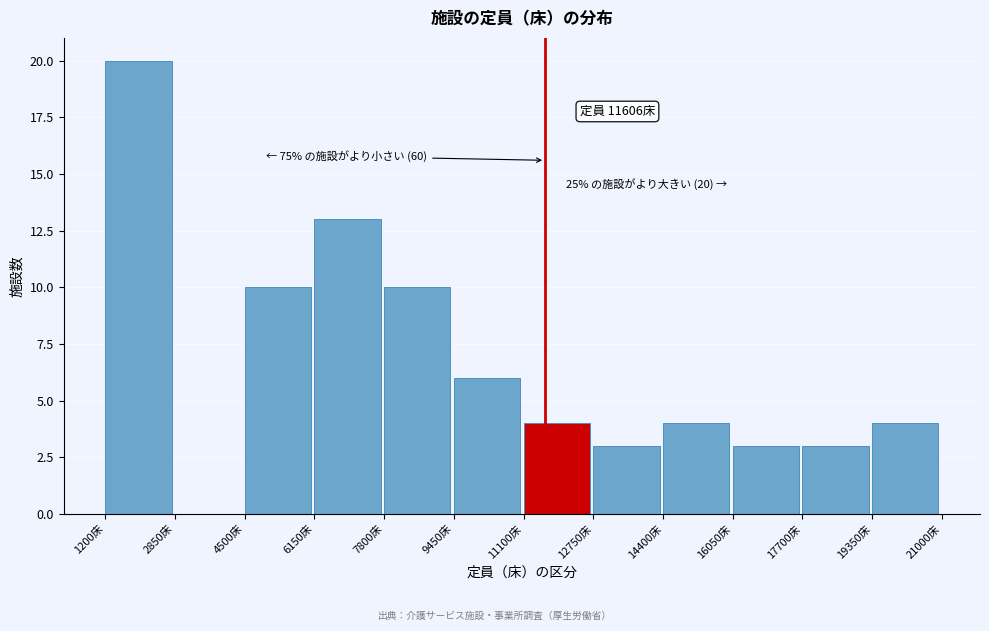

Over which range of the x-axis is the bar tallest?

1200 to 2850